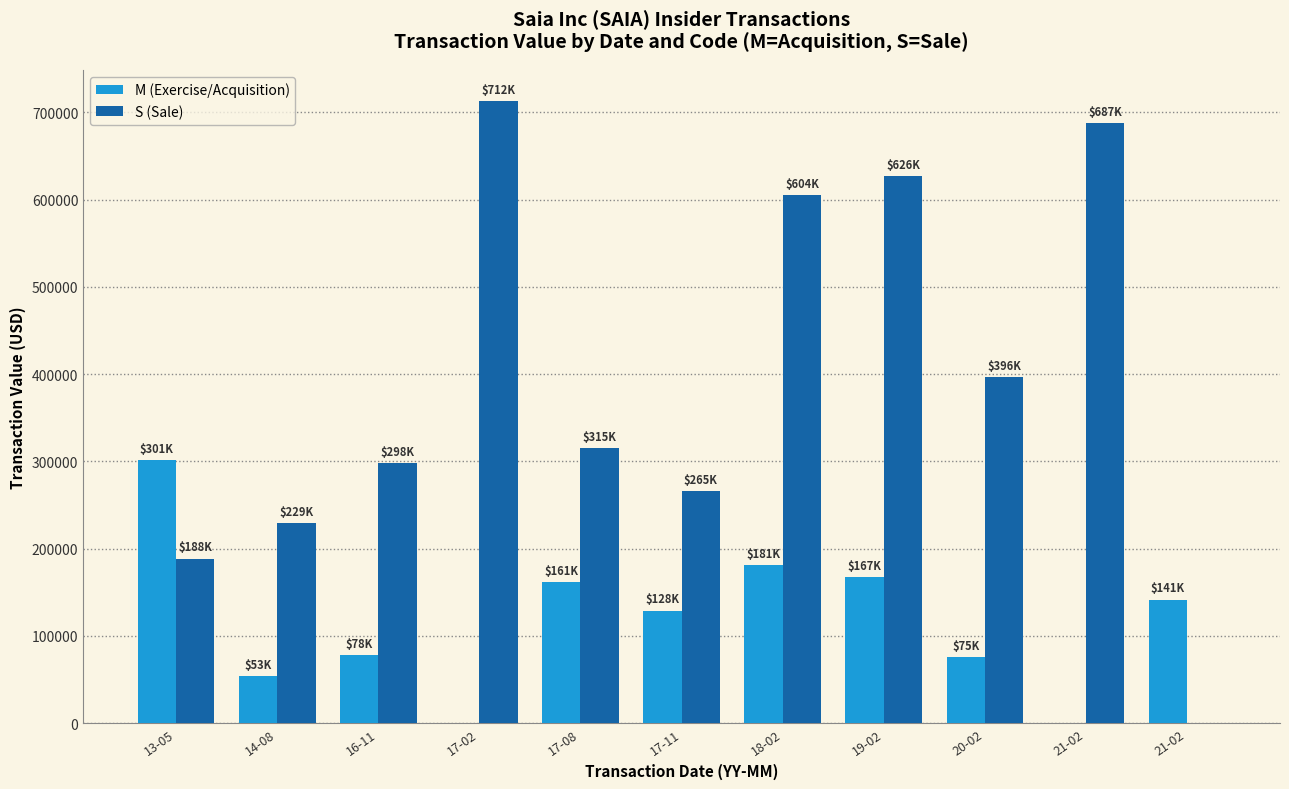

At which label does S (Sale) reach its peak?

17-02